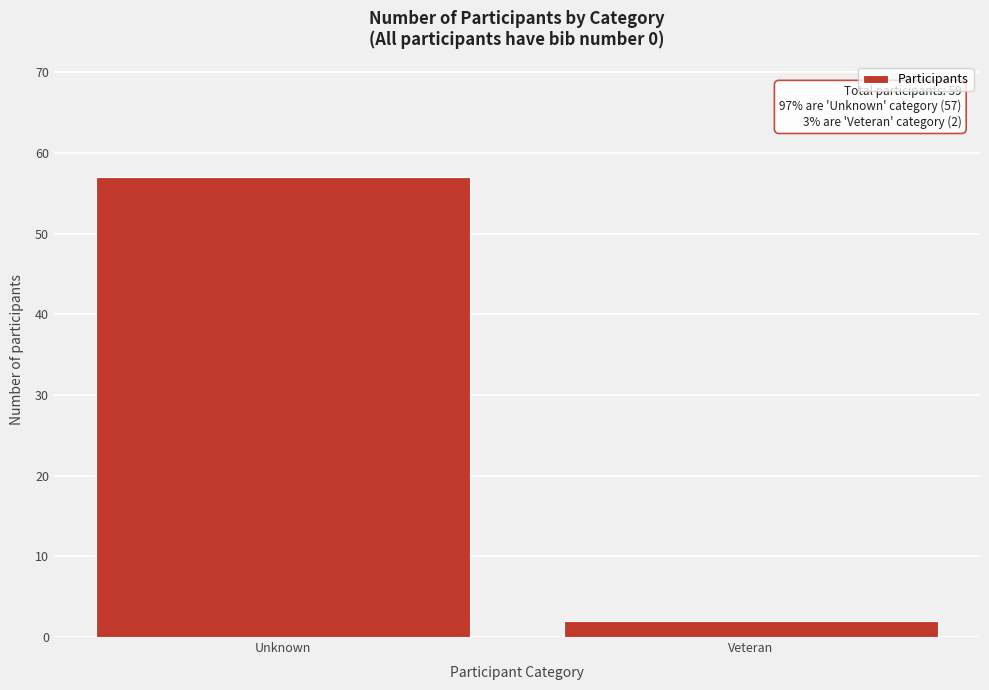

Reading left to right, extract all data points from this chart.

57	2